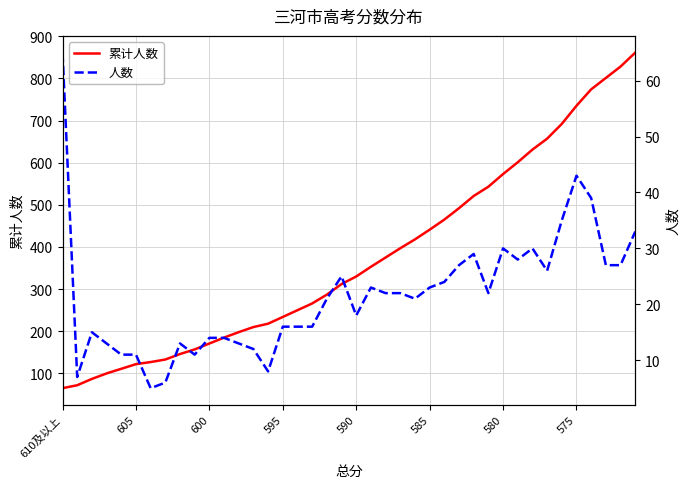

Which series has the largest range (max minus min)?

累计人数